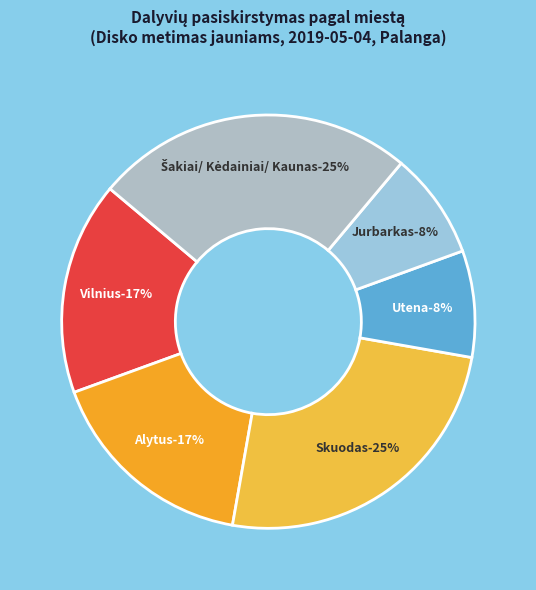

To the nearest percent, what portion does Alytus represent?

17%